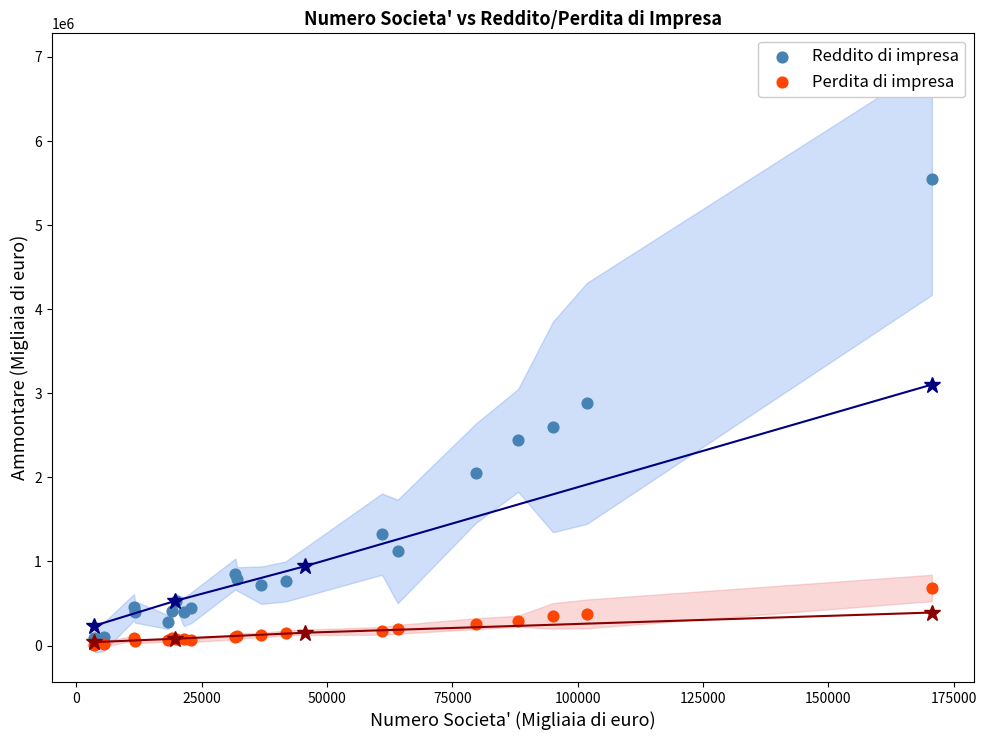

Across all series, what Y value is closest to 2779555?

2880556